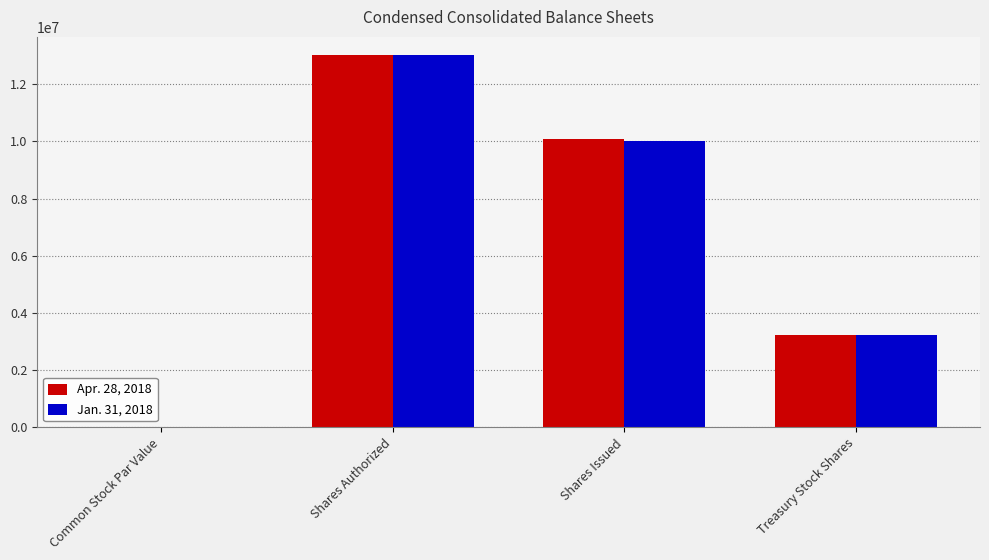

What is the sum of all Jan. 31, 2018 values?

26224062.1